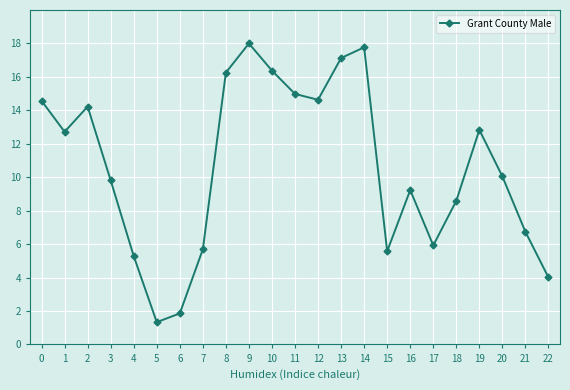

What is the difference between the maximum and second lowest values?

16.1